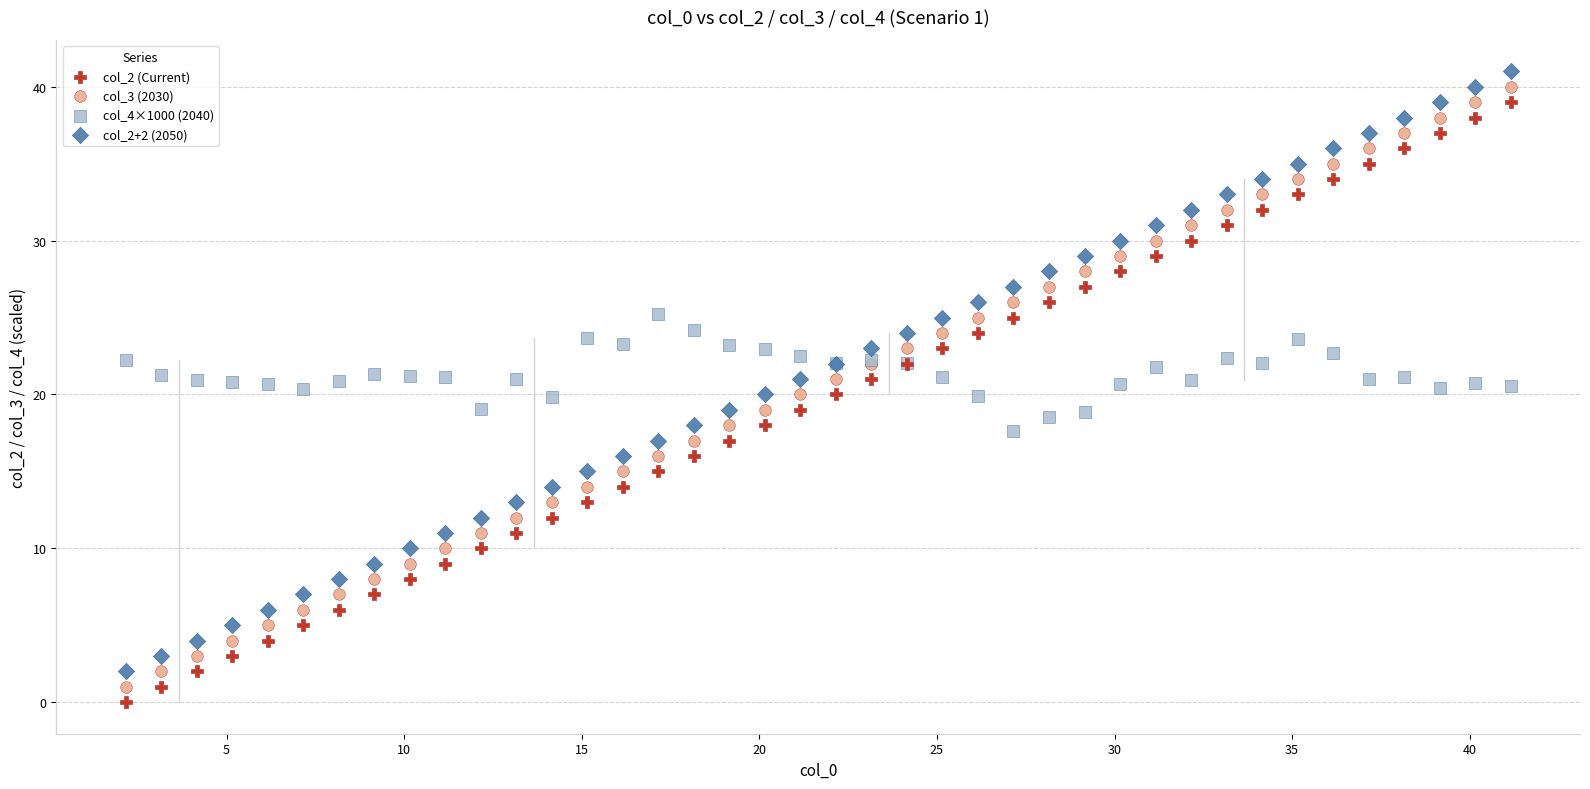

Which series reaches the maximum Y coordinate?

col_2+2 (2050)